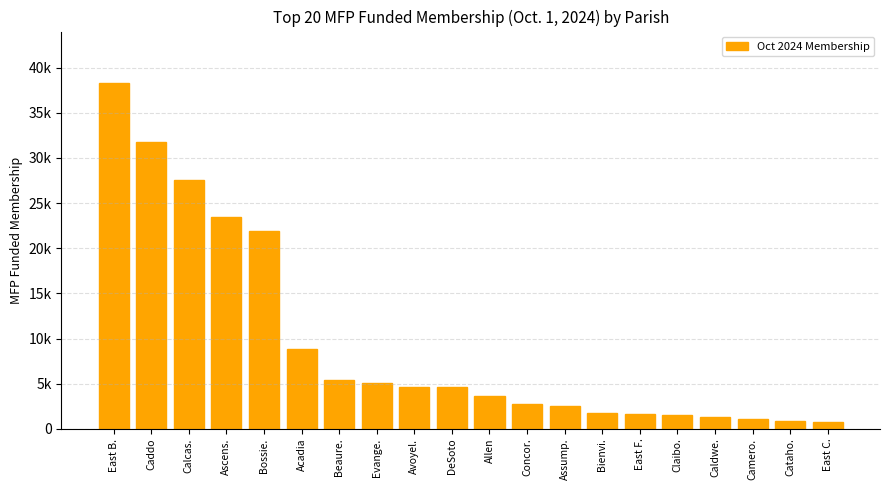

Which has a higher value, East F. or Caddo?

Caddo